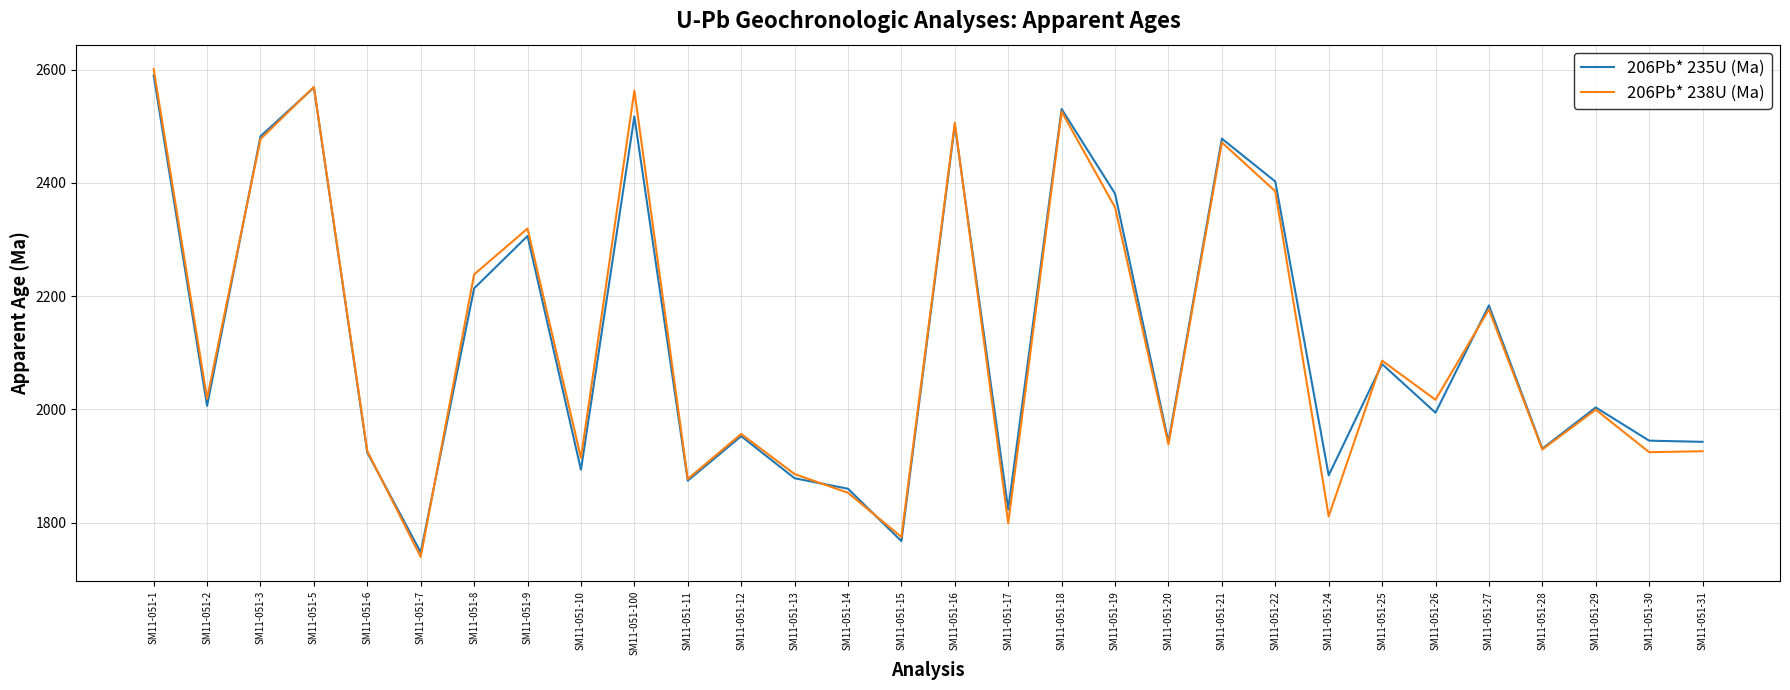

What is the difference between the maximum and minimum values in the 206Pb* 235U (Ma) series?

842.8